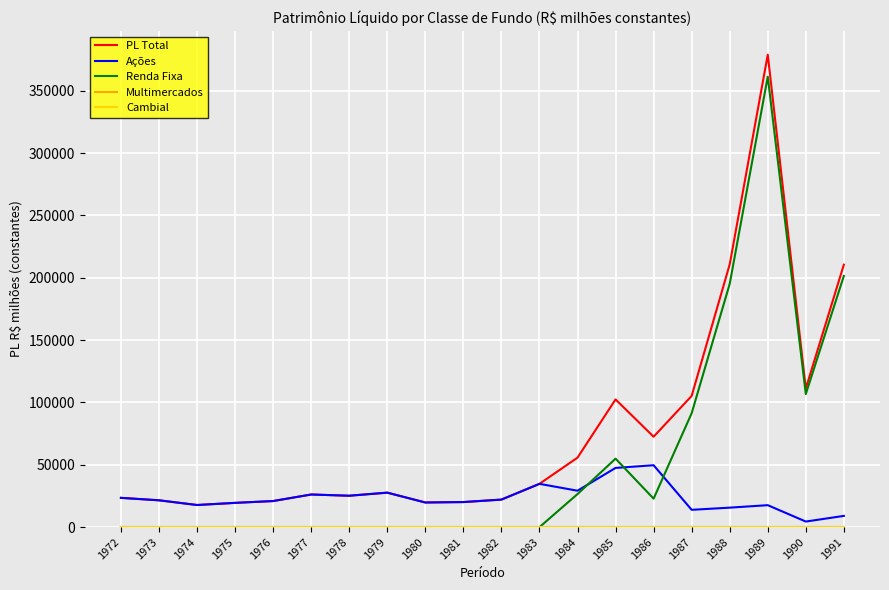

Does the chart have visible grid lines?

Yes